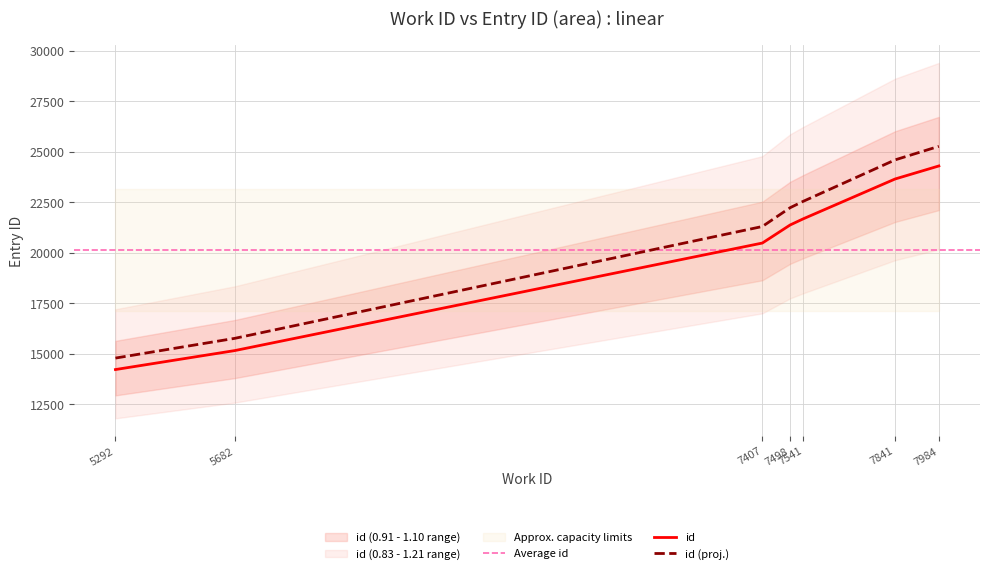

Where does the data first go above 21379?

7541